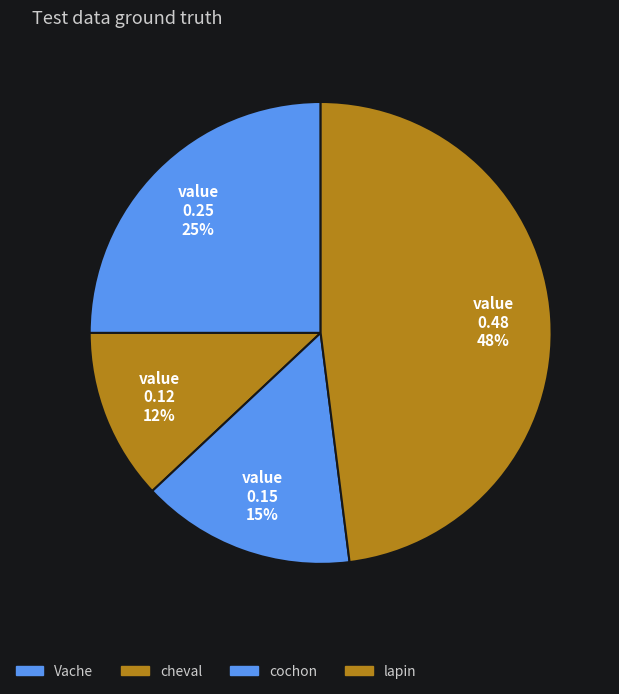

Rank the categories by value from lowest to highest.

cheval, cochon, Vache, lapin